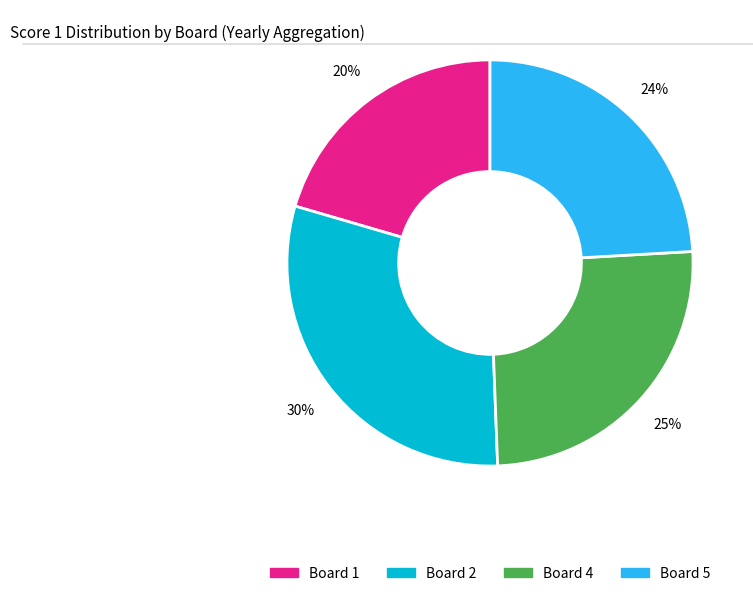

To the nearest percent, what is the difference between the largest and smallest slice percentages?

10%